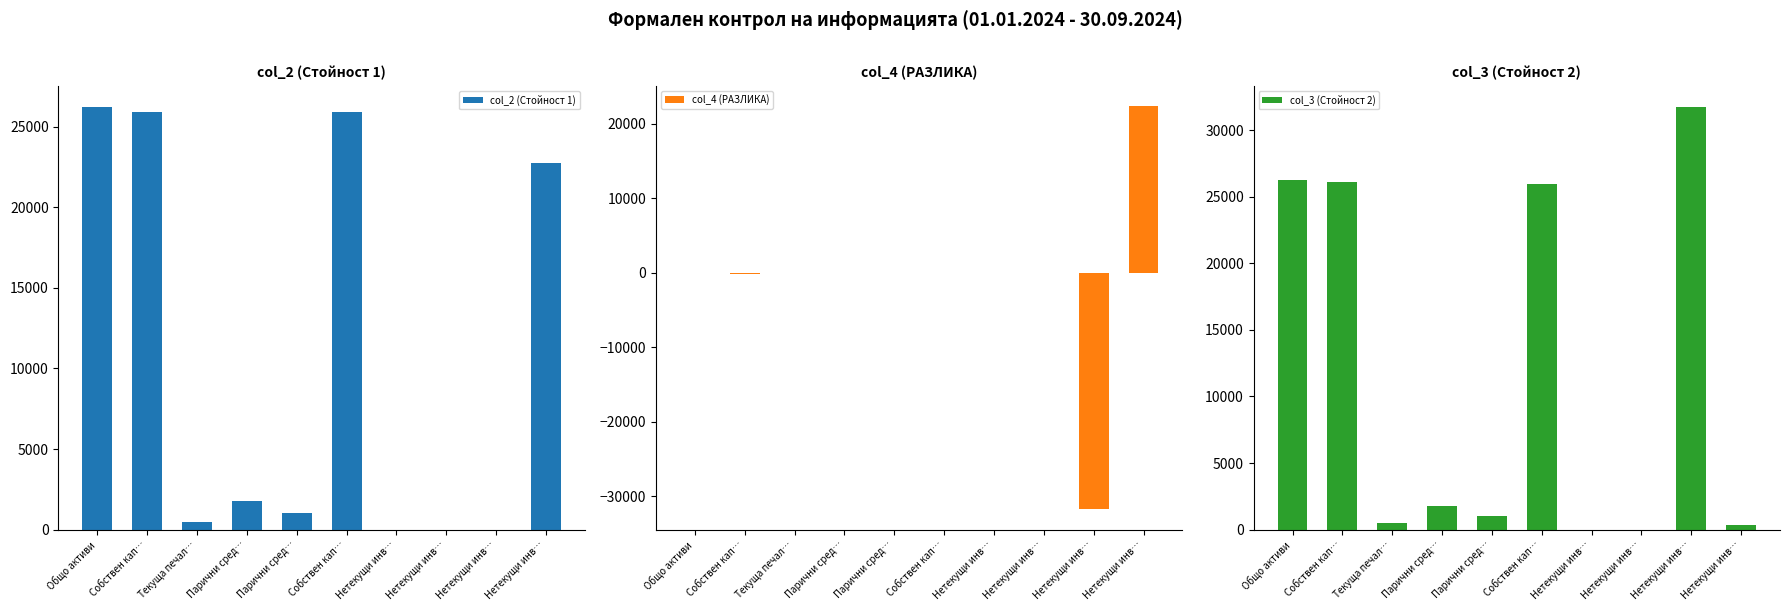

How many bars are there in total?

30